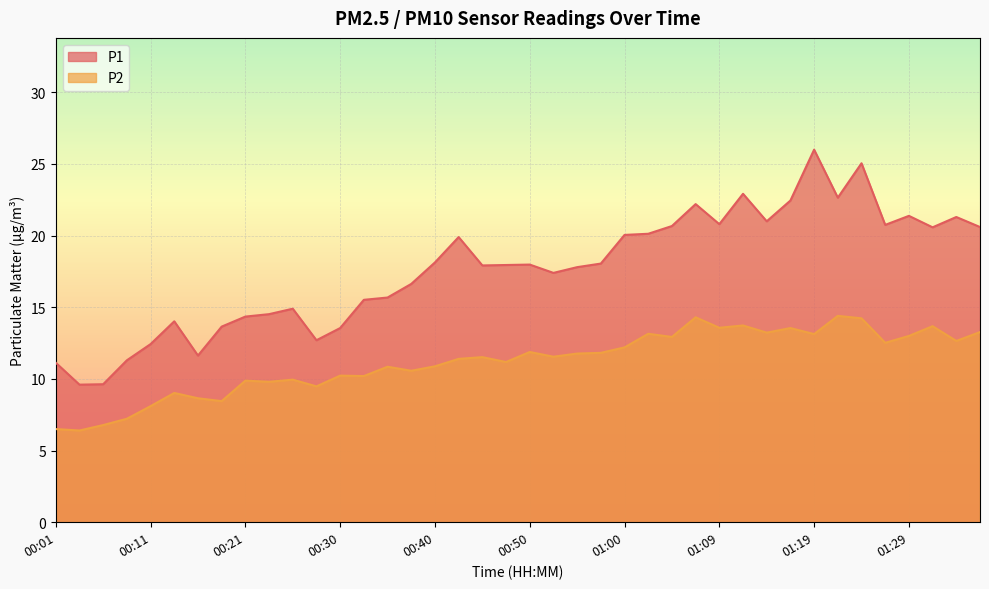

Does the chart display data point markers on the line(s)?

No